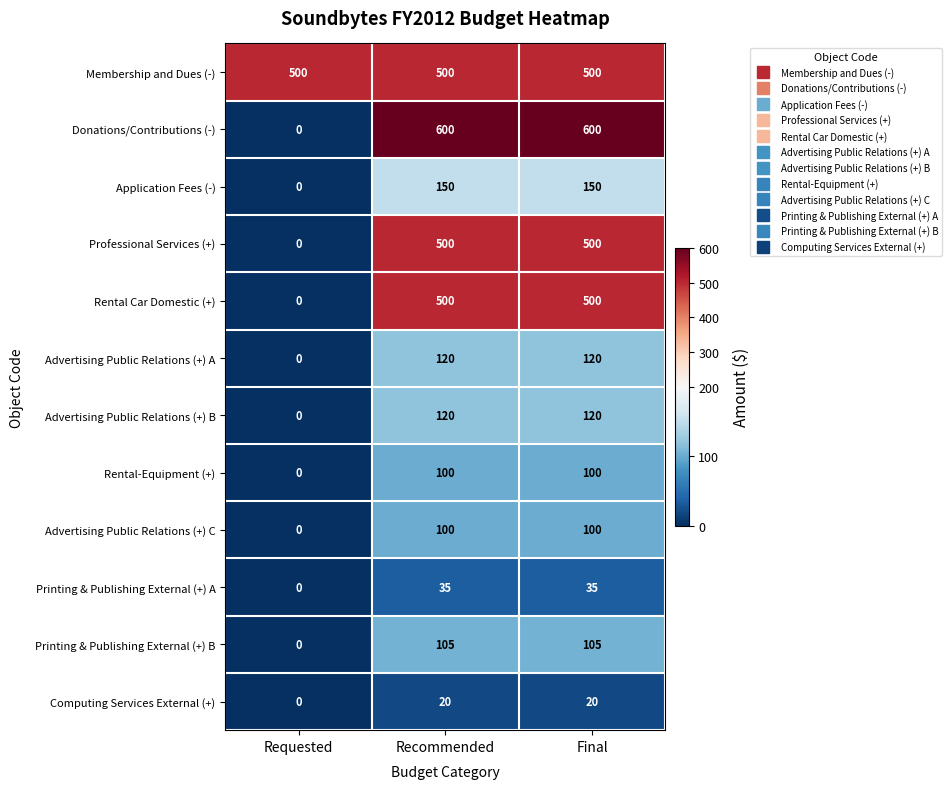

At how many categories does at least one series exceed 436?

3